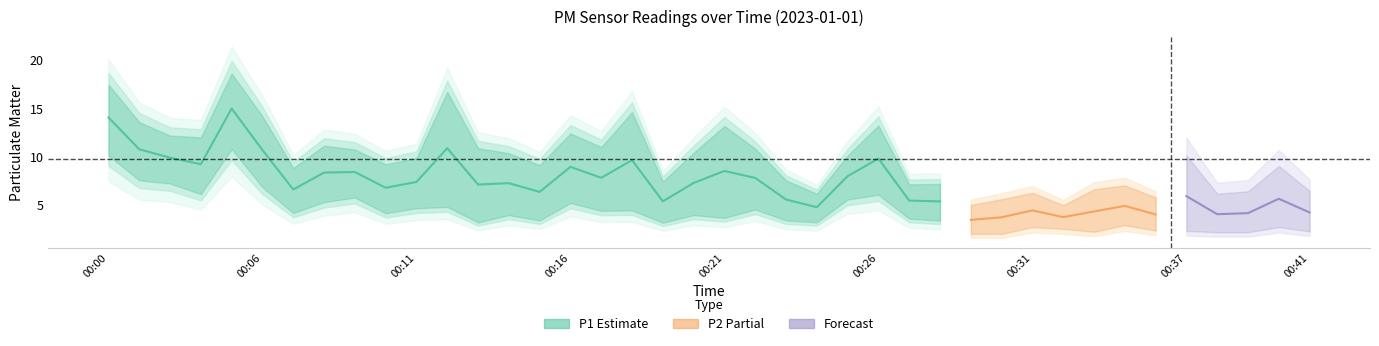

At which label does P1 first exceed 9?

00:00